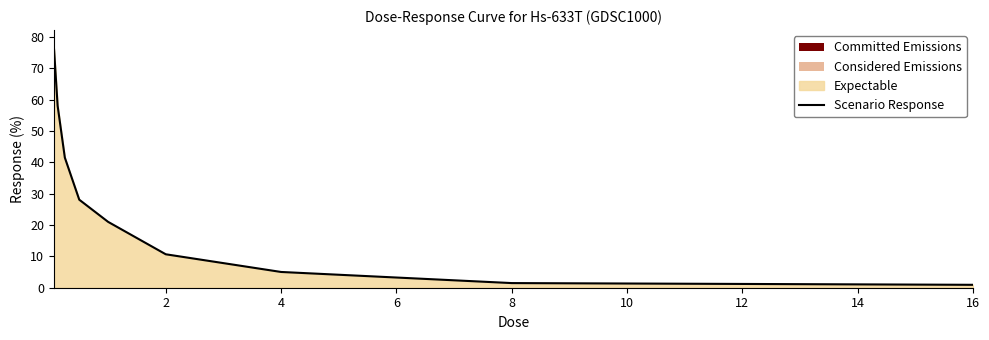

What is the sum of all values?

243.0